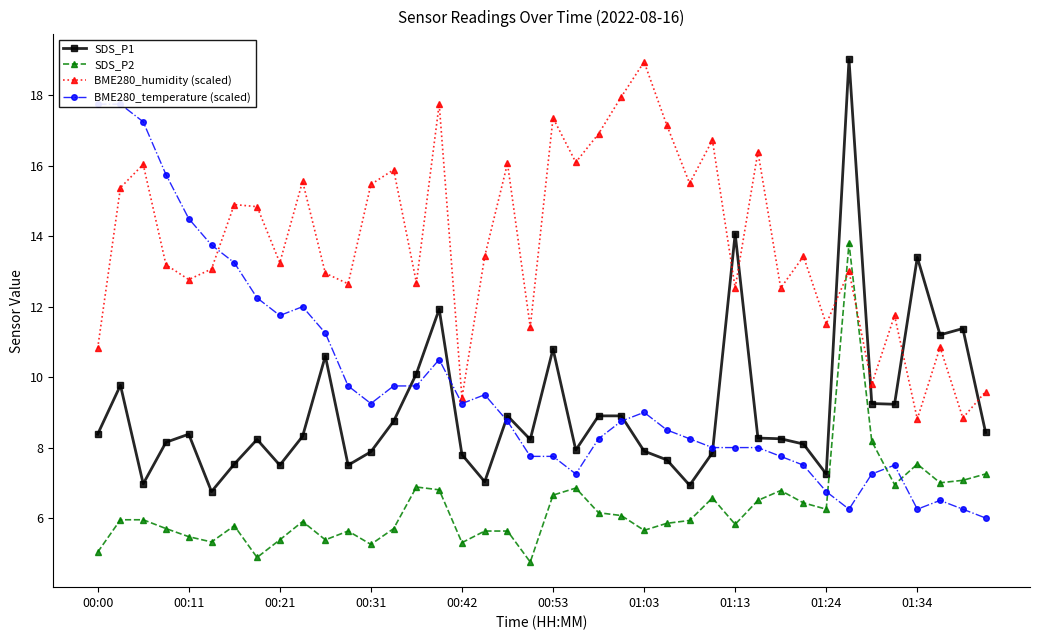

Reading right to left, transcribe all the data shown in this chart.

SDS_P1: 8.4	11.4	11.2	13.4	9.2	9.2	19.0	7.2	8.1	8.2	8.3	14.1	7.8	6.9	7.7	7.9	8.9	8.9	7.9	10.8	8.2	8.9	7.0	7.8	11.9	10.1	8.8	7.9	7.5	10.6	8.3	7.5	8.2	7.5	6.8	8.4	8.2	7.0	9.8	8.4
SDS_P2: 7.2	7.1	7.0	7.5	7.0	8.2	13.8	6.2	6.4	6.8	6.5	5.8	6.6	5.9	5.8	5.7	6.1	6.2	6.8	6.7	4.8	5.6	5.6	5.3	6.8	6.9	5.7	5.2	5.6	5.4	5.9	5.4	4.9	5.8	5.3	5.5	5.7	6.0	6.0	5.0
BME280_humidity (scaled): 9.6	8.8	10.9	8.8	11.8	9.8	13.0	11.5	13.4	12.5	16.4	12.5	16.7	15.5	17.1	19.0	18.0	16.9	16.1	17.4	11.4	16.1	13.4	9.4	17.8	12.7	15.9	15.5	12.6	13.0	15.6	13.2	14.8	14.9	13.1	12.8	13.2	16.0	15.4	10.8
BME280_temperature (scaled): 6.0	6.3	6.5	6.3	7.5	7.2	6.3	6.8	7.5	7.8	8.0	8.0	8.0	8.3	8.5	9.0	8.8	8.3	7.2	7.8	7.8	8.8	9.5	9.3	10.5	9.8	9.8	9.3	9.8	11.2	12.0	11.8	12.3	13.3	13.8	14.5	15.7	17.3	17.8	17.8